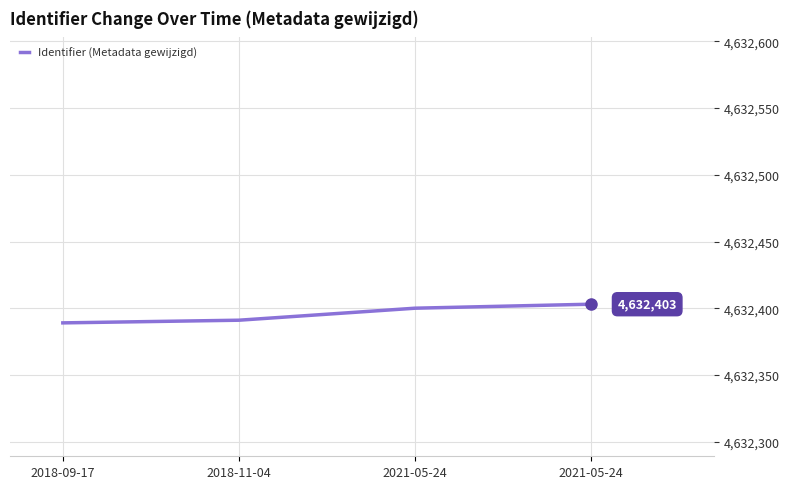

Is it true that the value at 2021-05-24 is 2971215?

False